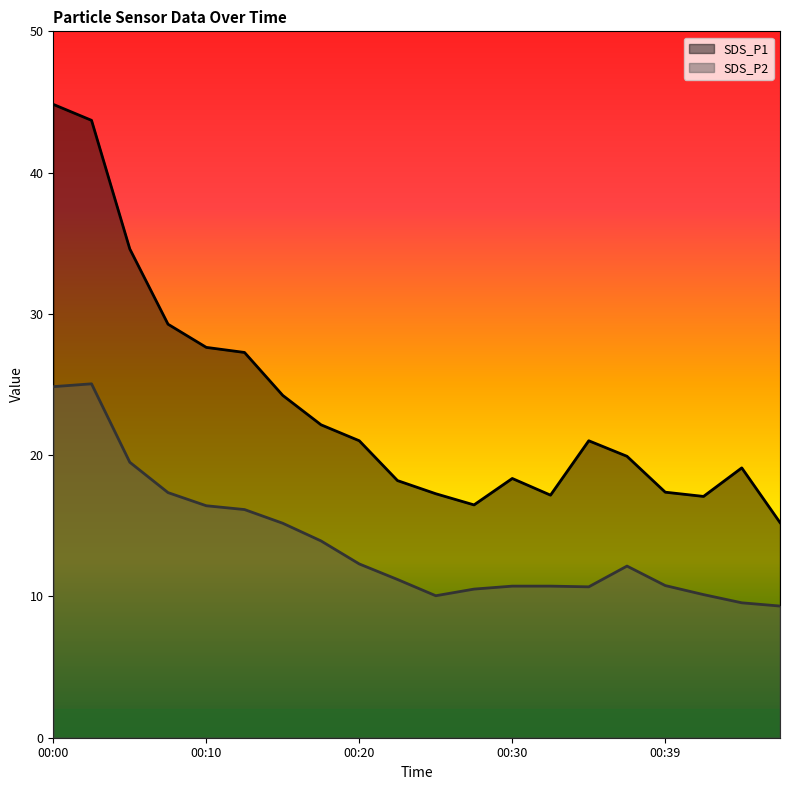

True or false: SDS_P2 and SDS_P1 cross at least once.

False